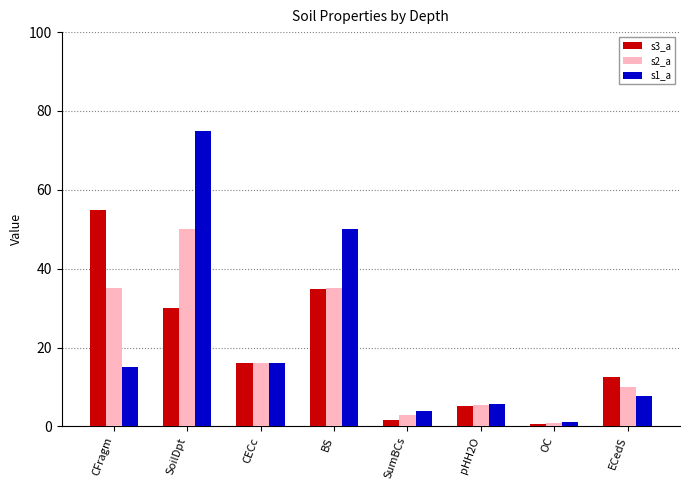

Is the value of s2_a at pHH2O greater than the value of s1_a at CECc?

No